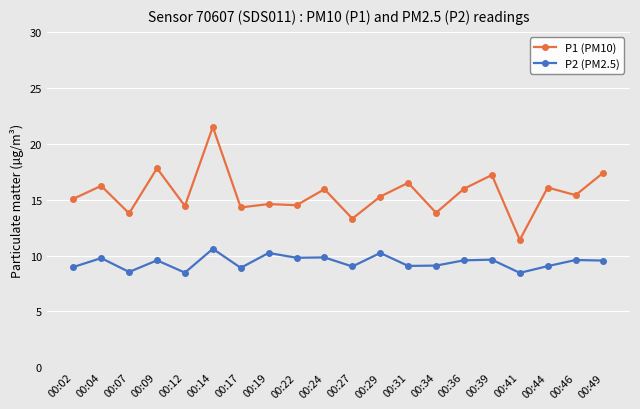

Which category has the highest value in the P1 (PM10) series?

00:14